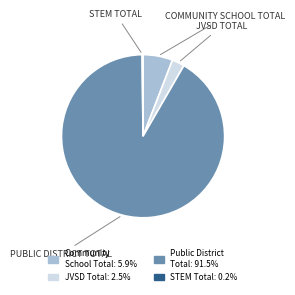

Is there any slice that represents more than half of the pie?

Yes